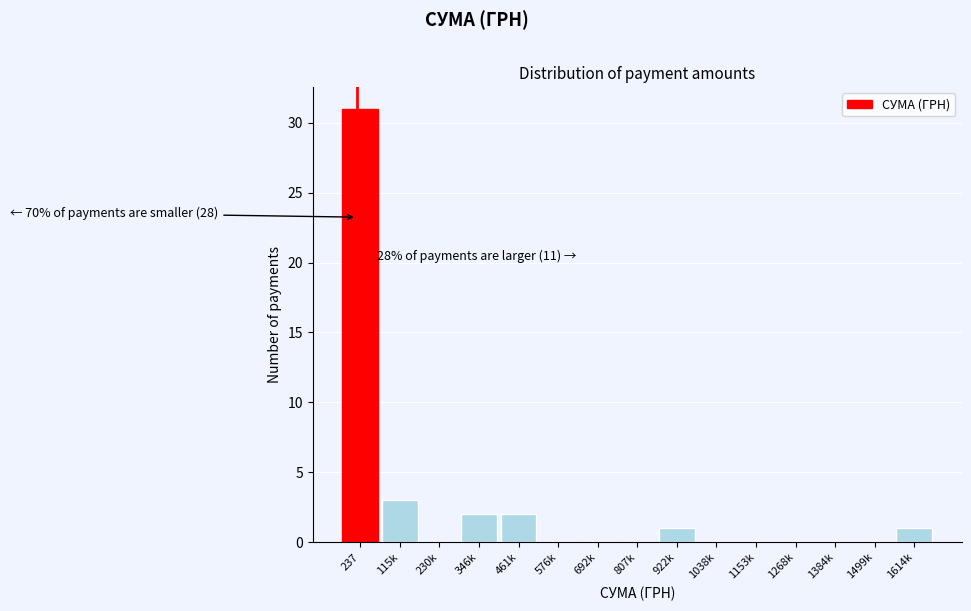

Reading right to left, list all the values displayed in this chart.

1614k=1	1499k=0	1384k=0	1268k=0	1153k=0	1038k=0	922k=1	807k=0	692k=0	576k=0	461k=2	346k=2	230k=0	115k=3	237=31